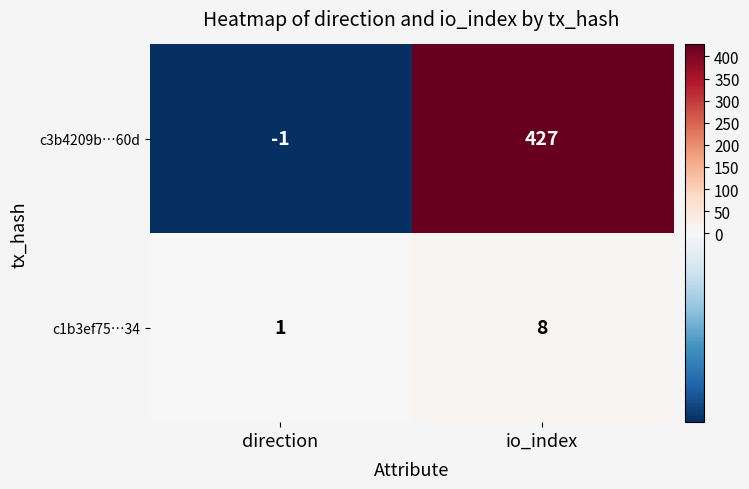

What is the average value of the c3b4209b…60d series?

213